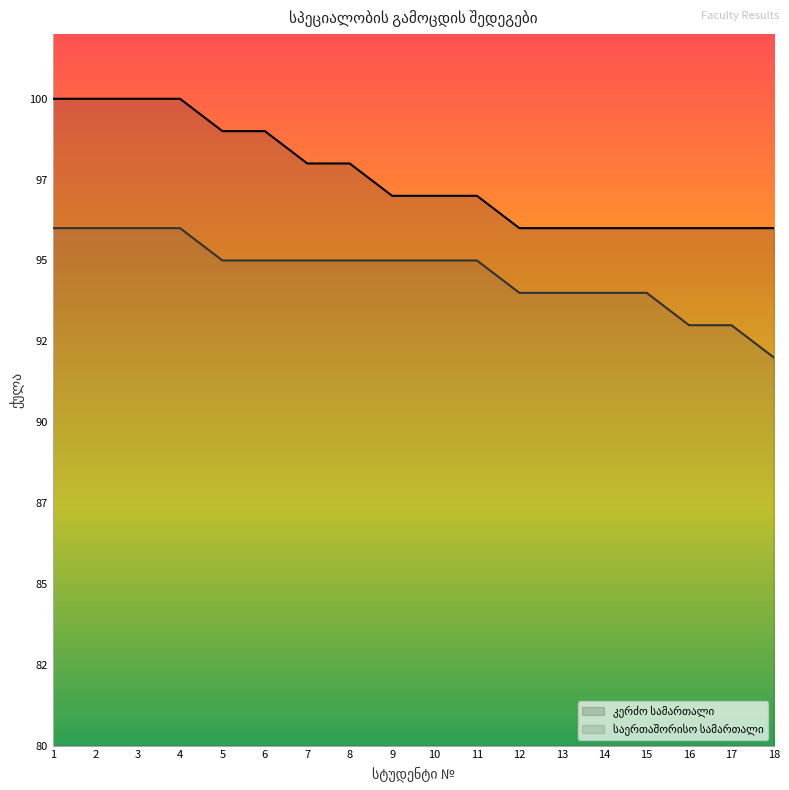

The კერძო სამართალი series shows 97 at 10. True or false?

True